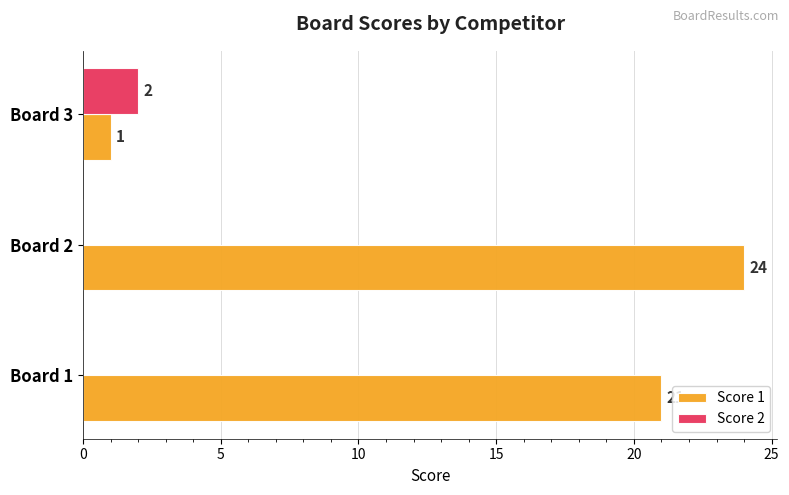

Which series changed the most between Board 2 and Board 3?

Score 1